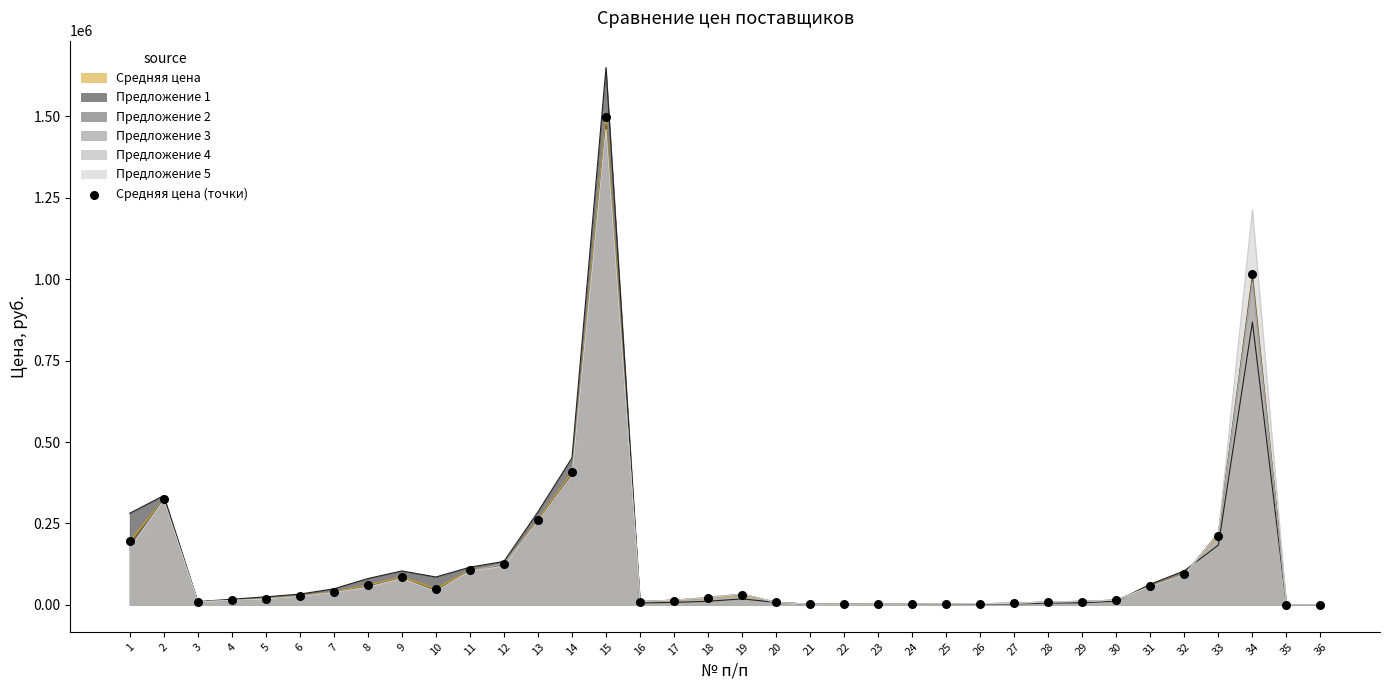

What is the ratio of the value at 8 to the value at 16?

6.4